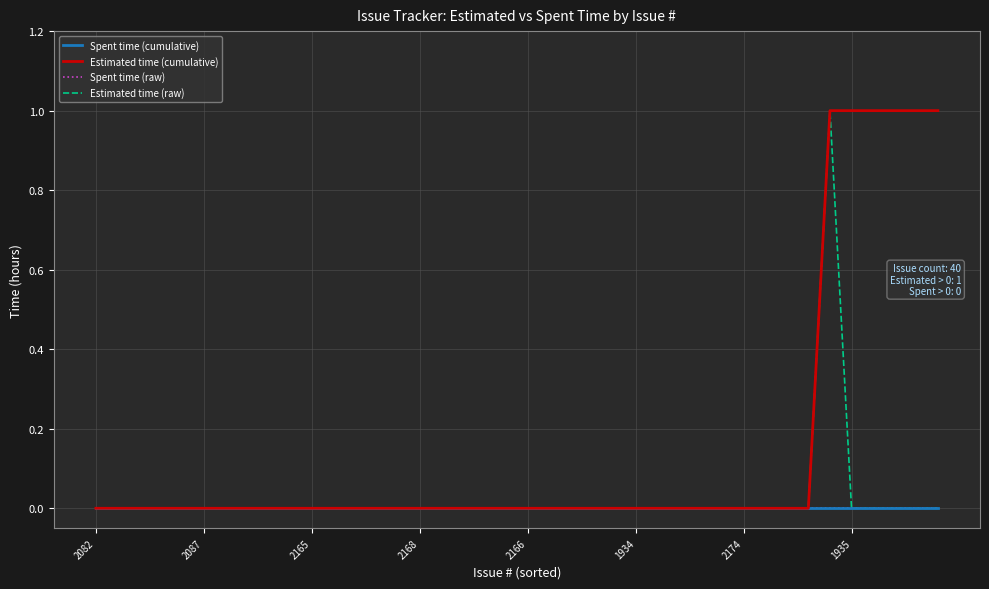

What is the maximum value shown in the chart?

1